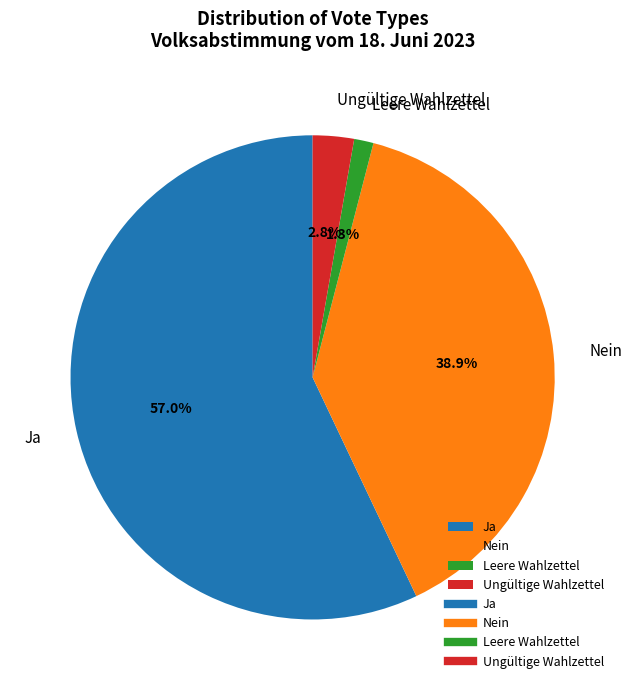

Which category accounts for the majority?

Ja